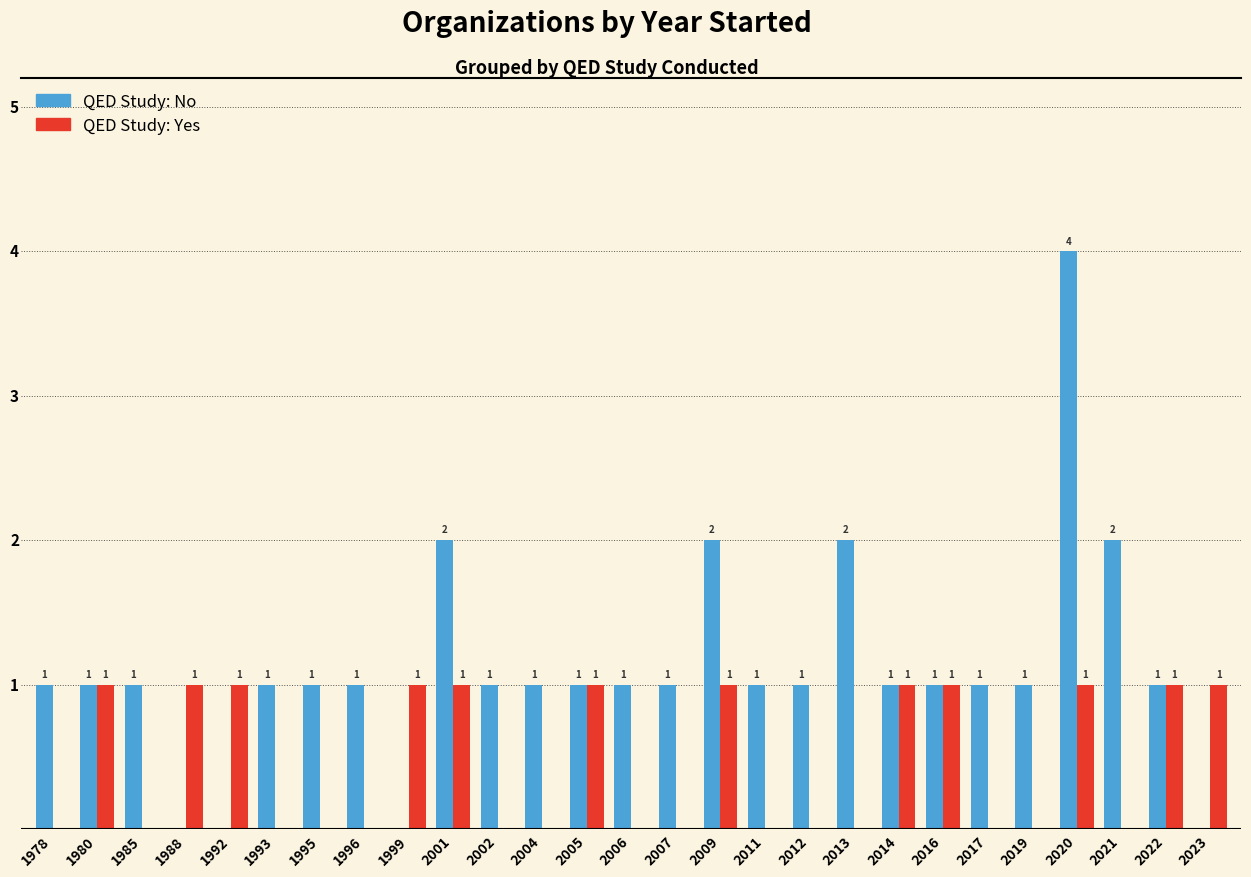

True or false: No has a value of 2 at 2022.

False